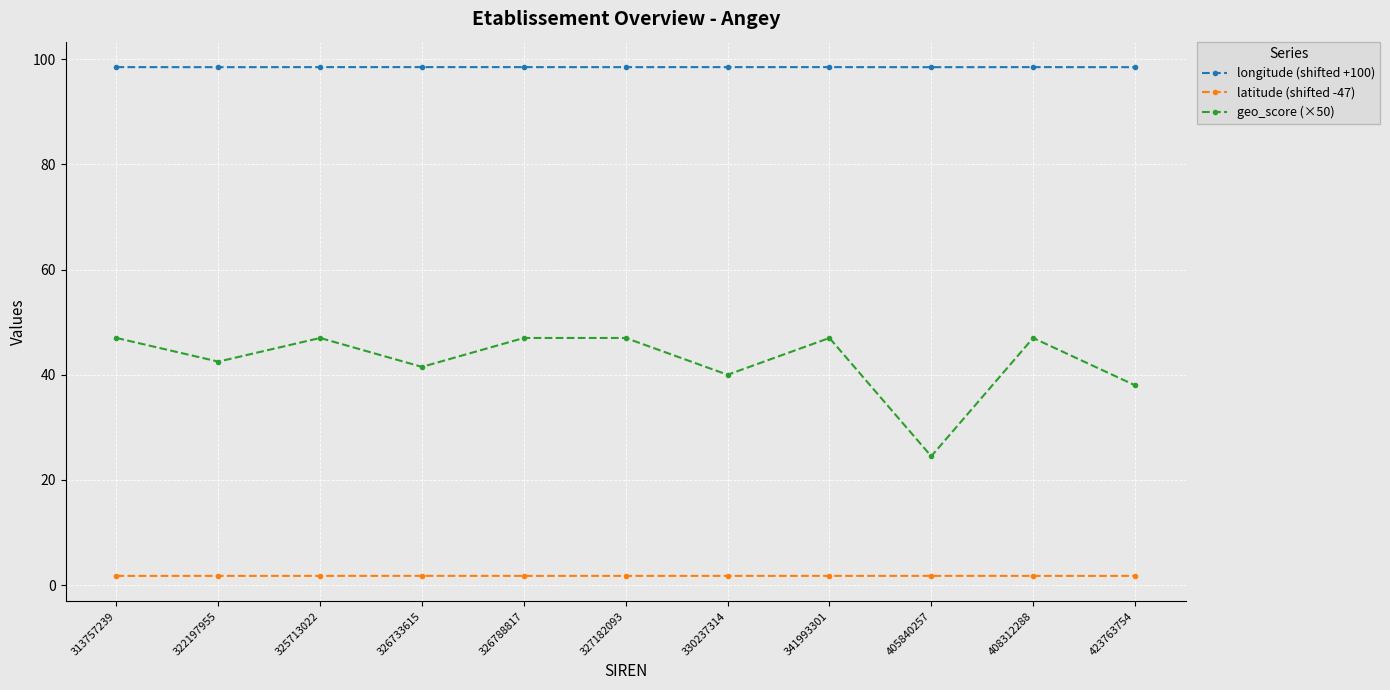

True or false: latitude (shifted -47) and longitude (shifted +100) cross at least once.

False